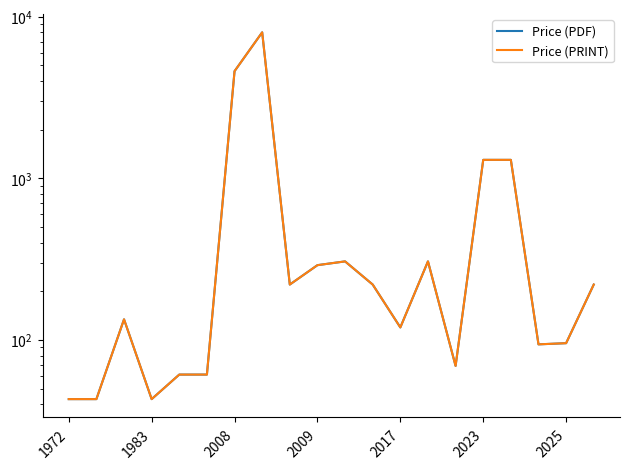

The value of Price (PDF) at 2009 is 290.0. True or false?

True